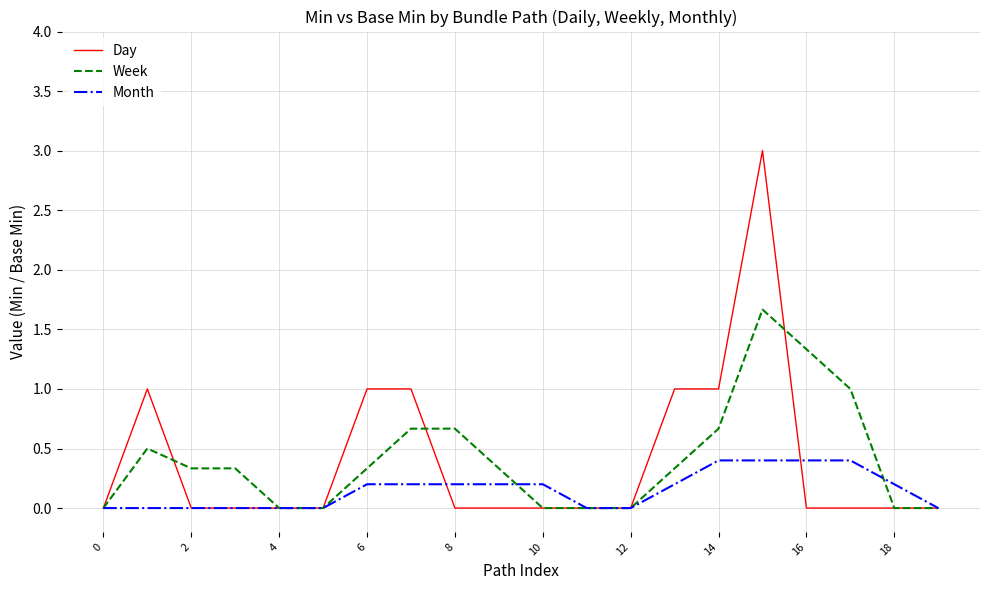

What is the greatest value displayed?

3.0